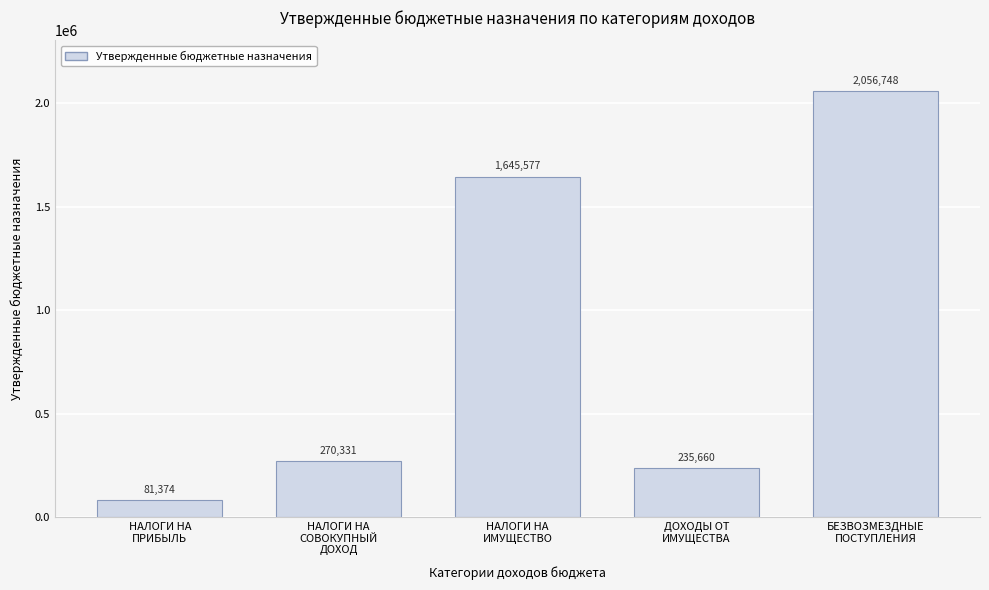

Reading left to right, transcribe all the data shown in this chart.

81374	270331	1645577	235660	2056748